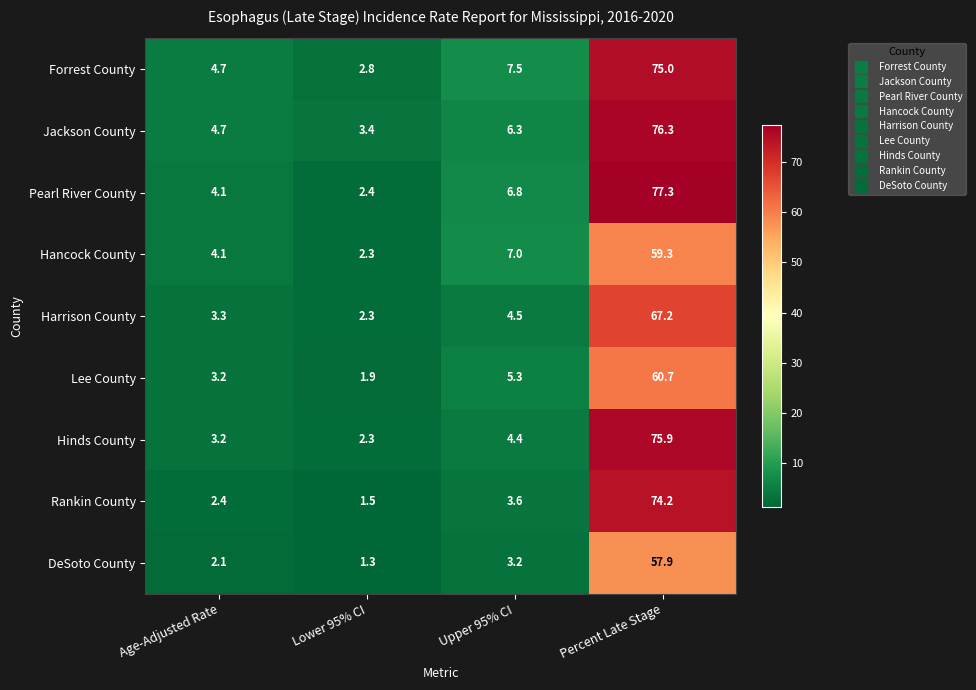

True or false: Pearl River County has a value of 12.1 at Upper 95% CI.

False